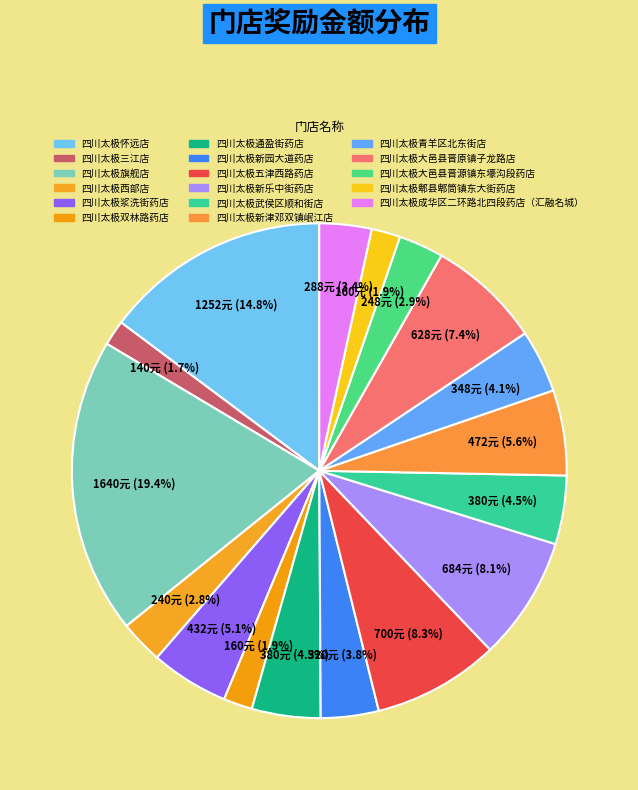

What portion of the pie excludes 四川太极大邑县晋源镇东壕沟段药店?

97.1%